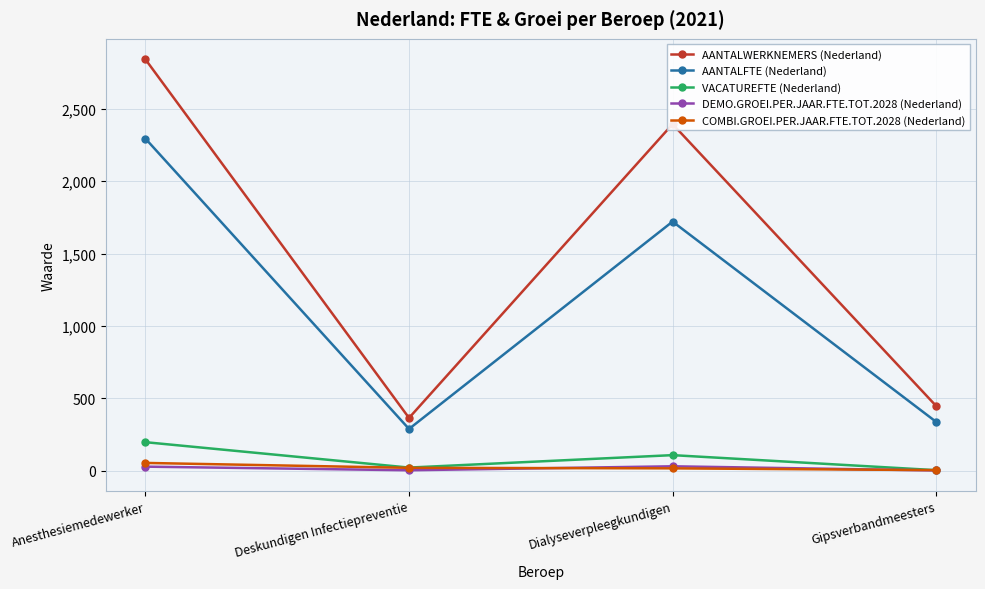

What is the average value of the DEMO.GROEI.PER.JAAR.FTE.TOT.2028 (Nederland) series?

16.2